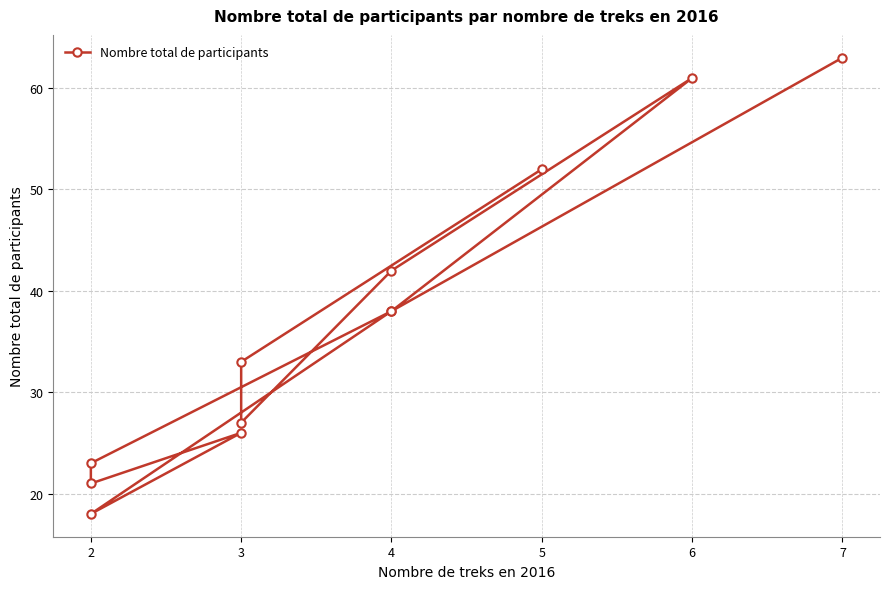

What is the maximum value shown in the chart?

63